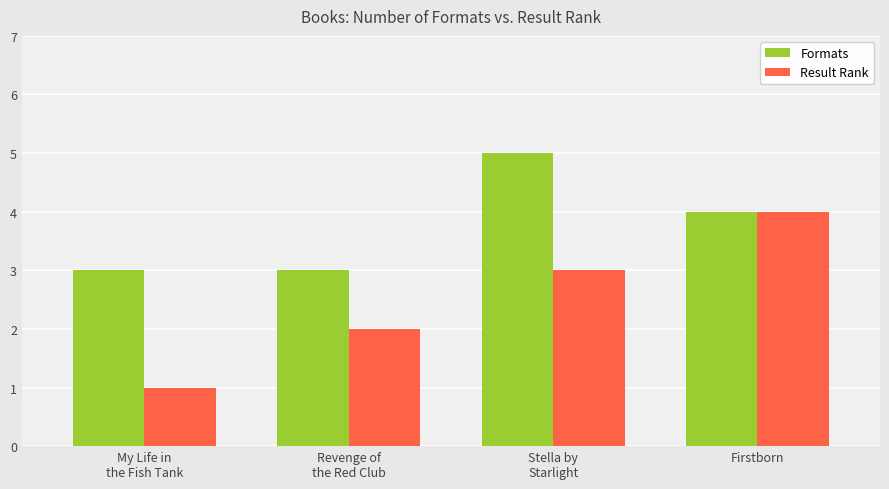

At which label is Formats closest to 4?

Firstborn